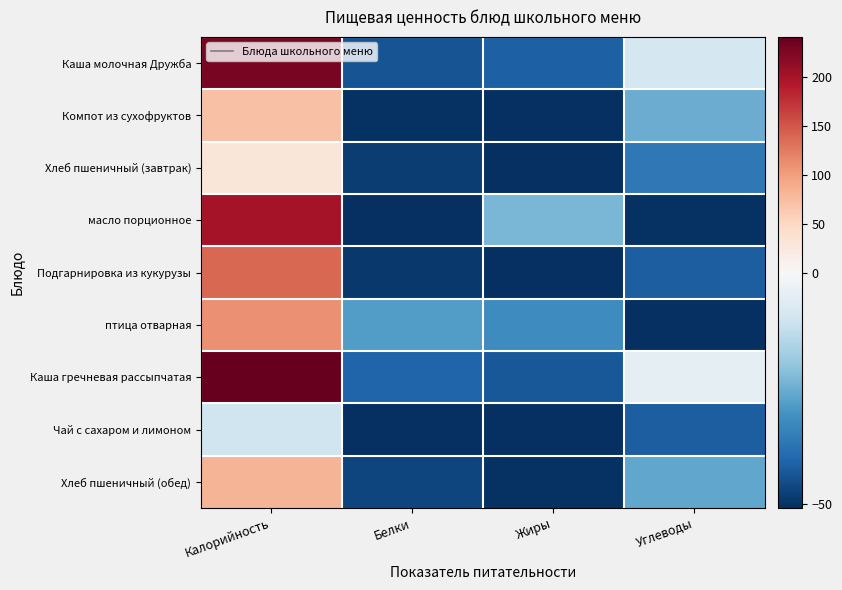

What is the smallest value displayed?

-50.9